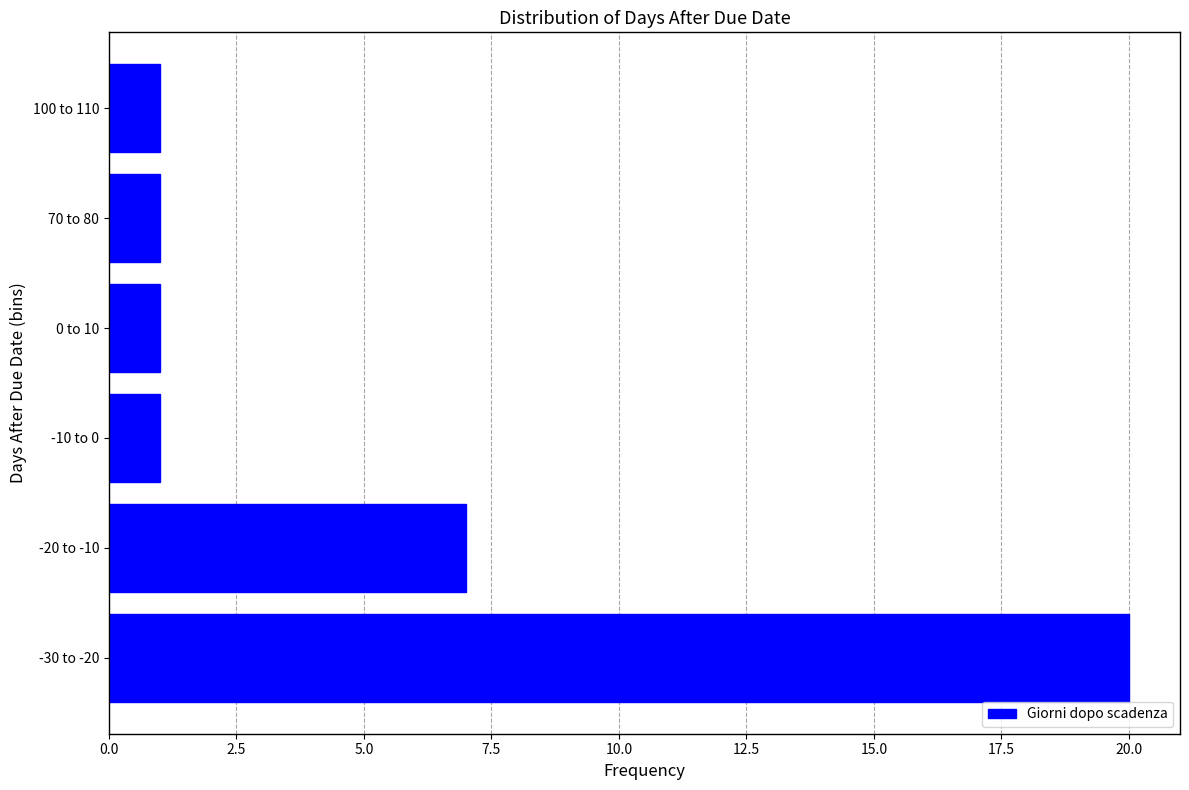

Reading top to bottom, transcribe all the data shown in this chart.

1	1	1	1	7	20